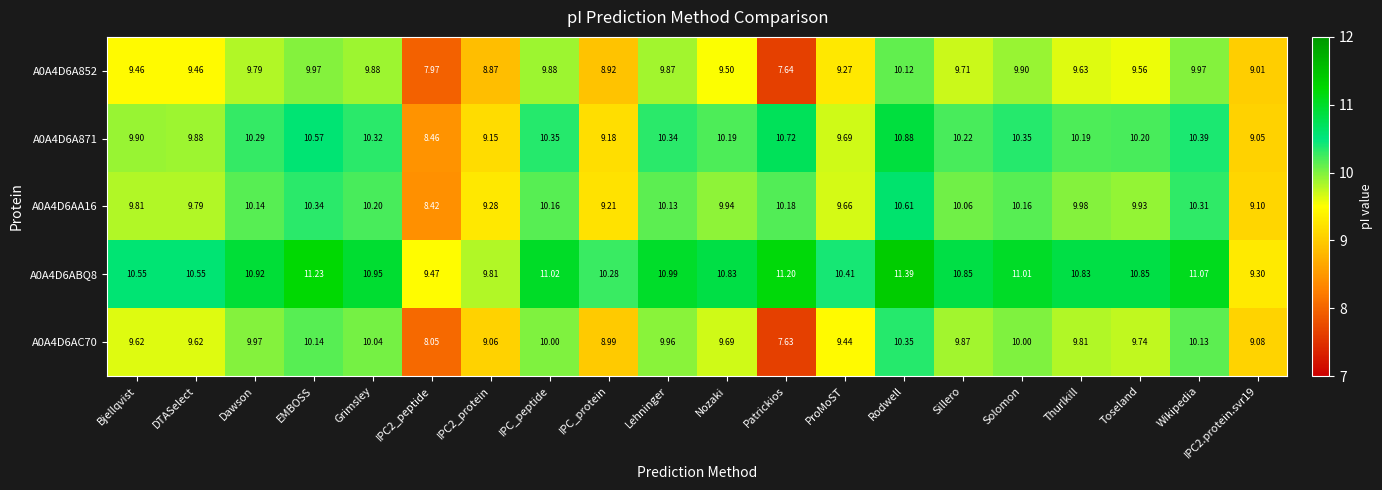

How many categories are shown in the chart?

20